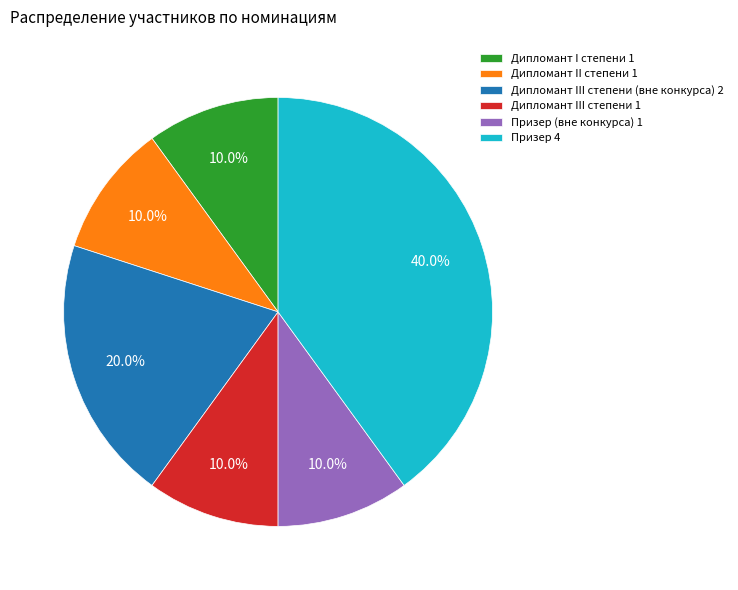

Which slice is the largest?

Призер 4